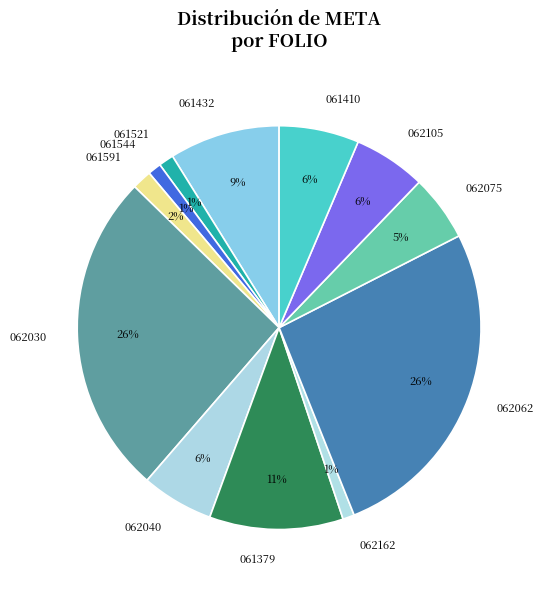

Do 061432 and 061591 together represent more than half of the pie?

No